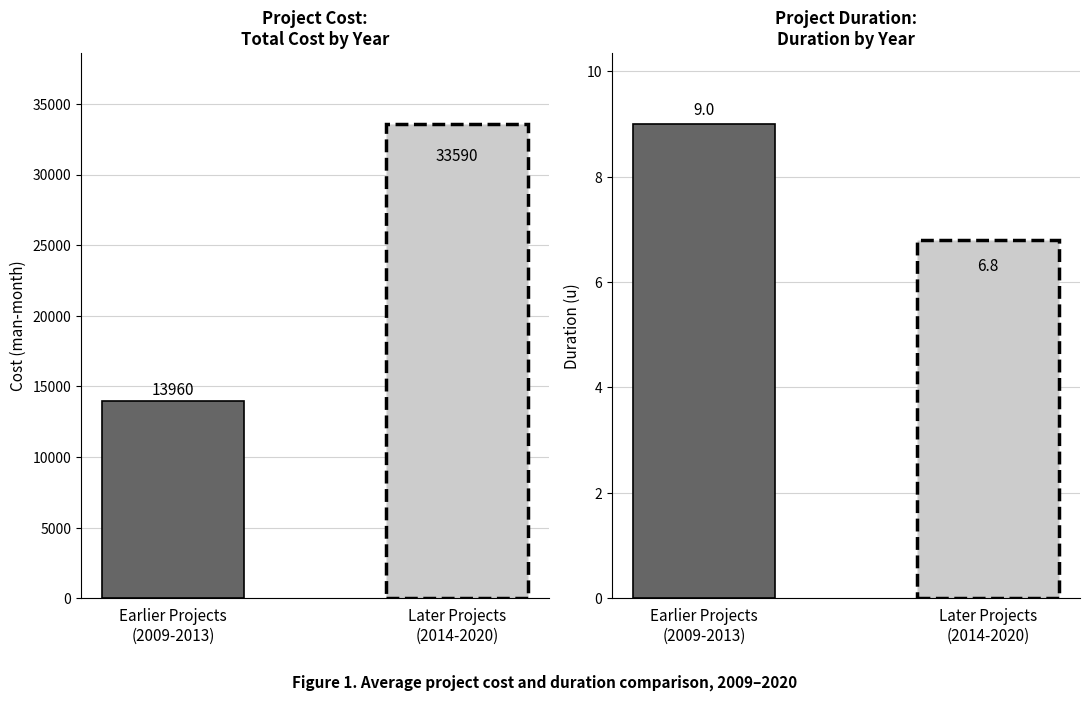

Between 2017 and 2020, which series saw the biggest shift?

Cost (man-month)